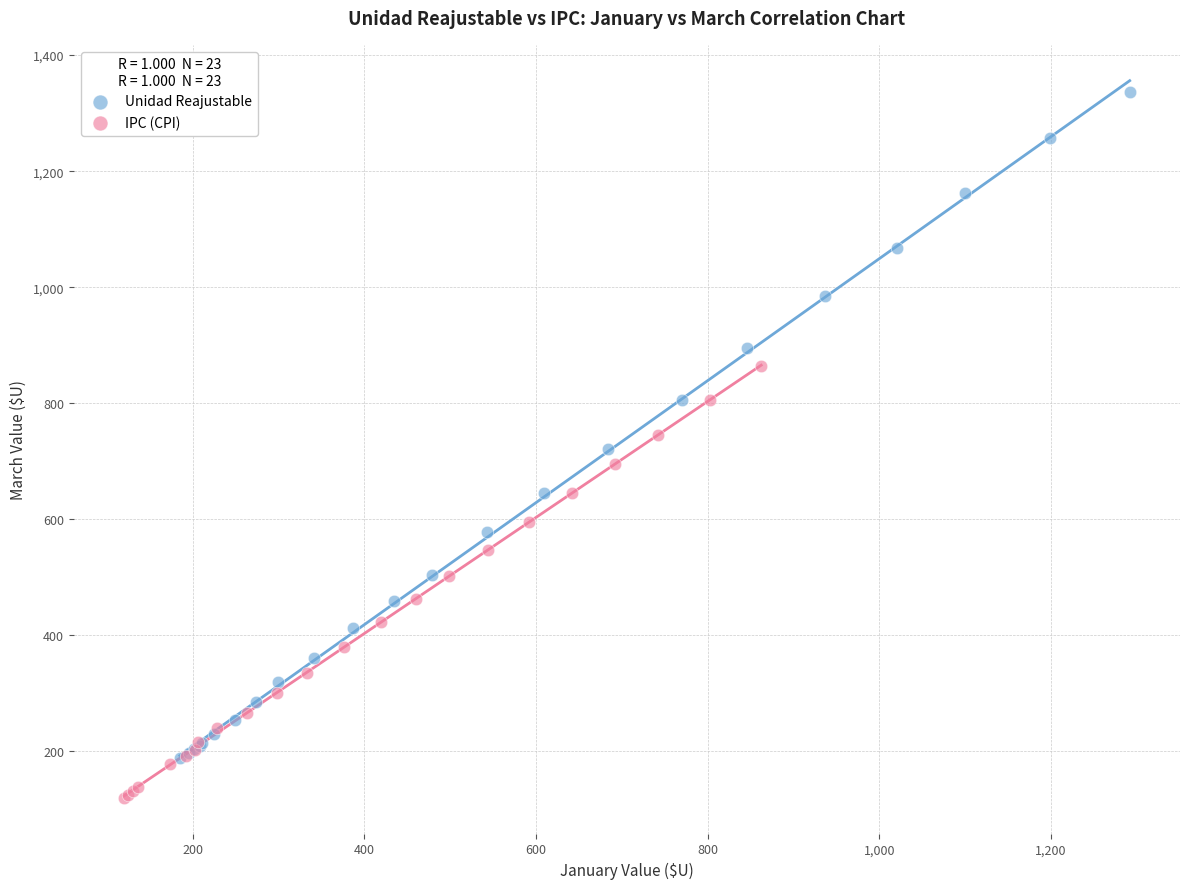

Which series reaches the maximum Y coordinate?

Unidad Reajustable